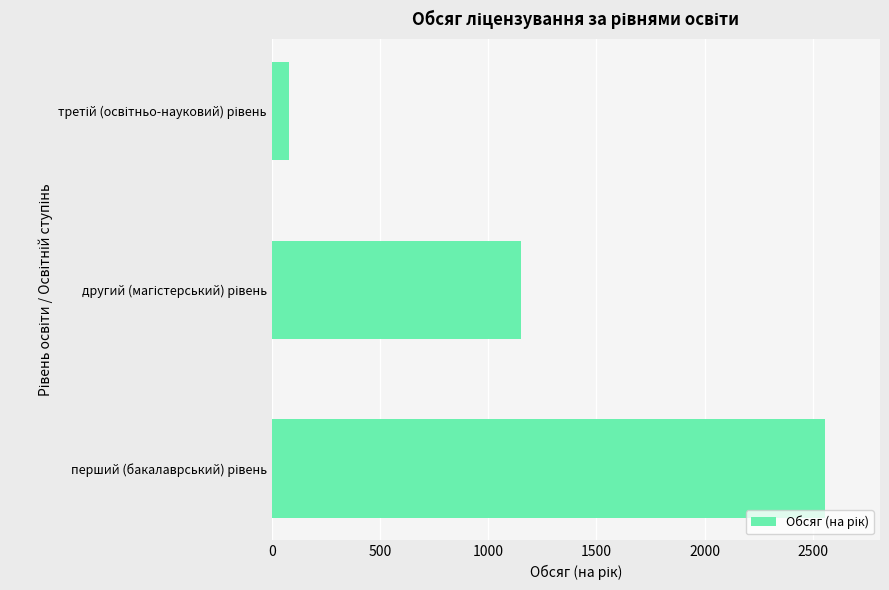

What is the difference between the maximum and minimum values?

2473